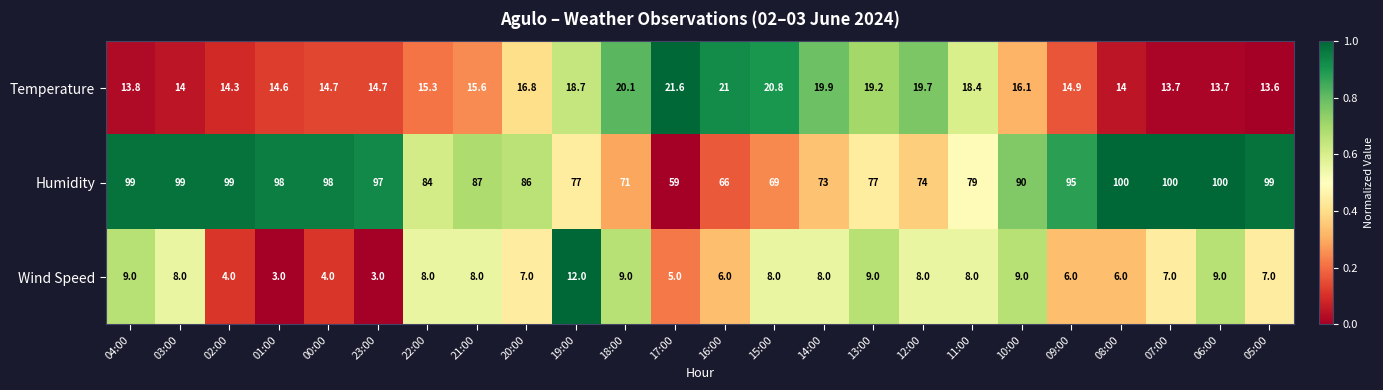

The value of Humidity at 04:00 is 64.3. True or false?

False